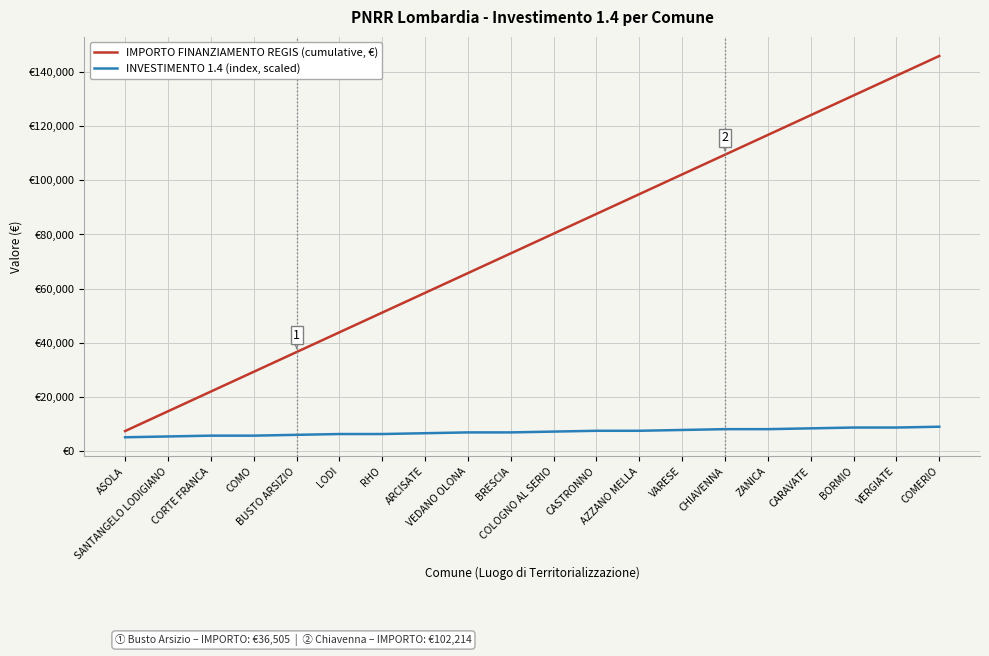

What are all the series names shown in the legend?

IMPORTO FINANZIAMENTO REGIS (cumulative, €), INVESTIMENTO 1.4 (index, scaled)